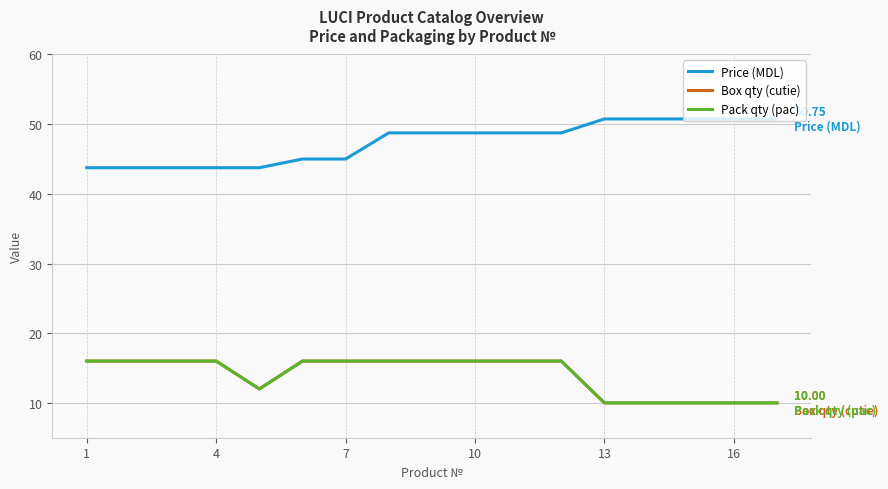

Is this an area chart (filled region under the line)?

No